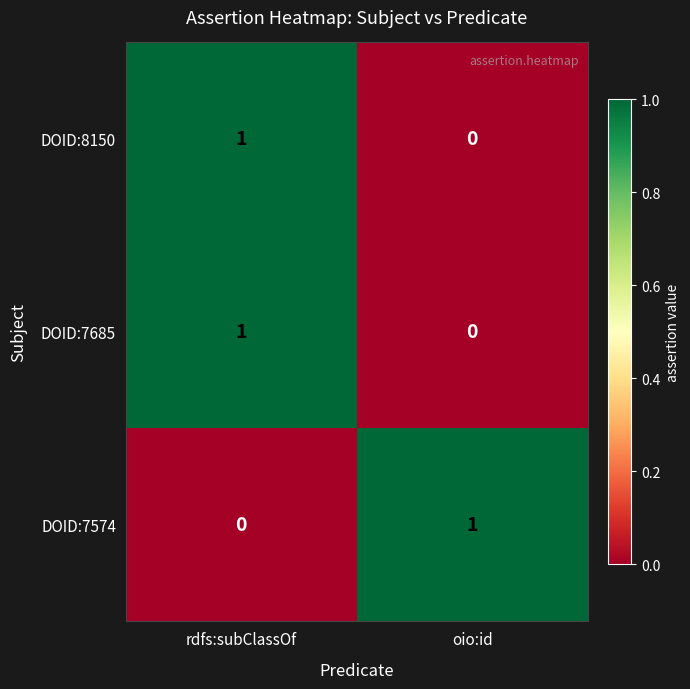

At which category is the sum across all series the highest?

rdfs:subClassOf